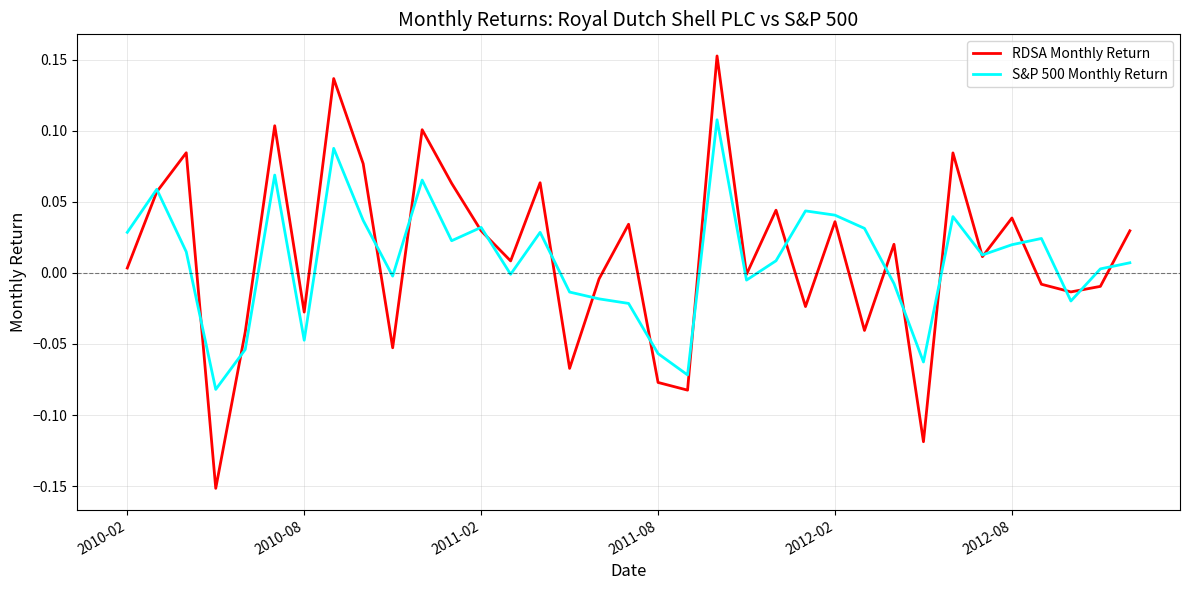

How many distinct data groups are displayed?

2